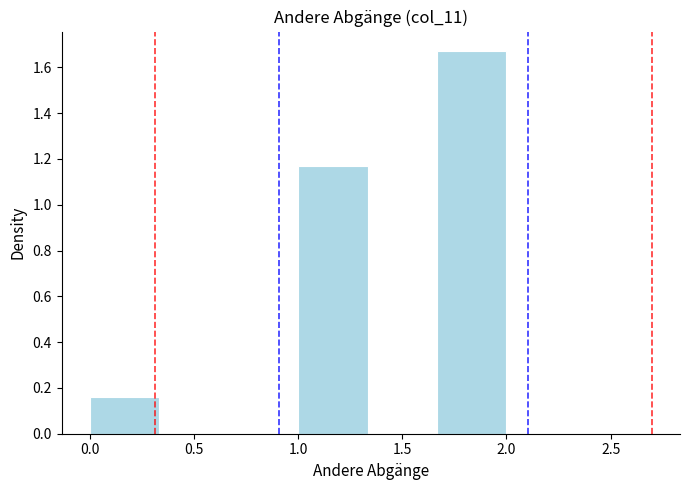

Reading left to right, list every bar in this chart as the range it spans on the x-axis followed by its height. Neither the bar edges nor the heights are printed on the chart, so give them approximately, as read against the axes.

0.00 to 0.35: 0.16
0.35 to 0.65: 0
0.65 to 1.00: 0
1.00 to 1.35: 1.16
1.35 to 1.65: 0
1.65 to 2.00: 1.68